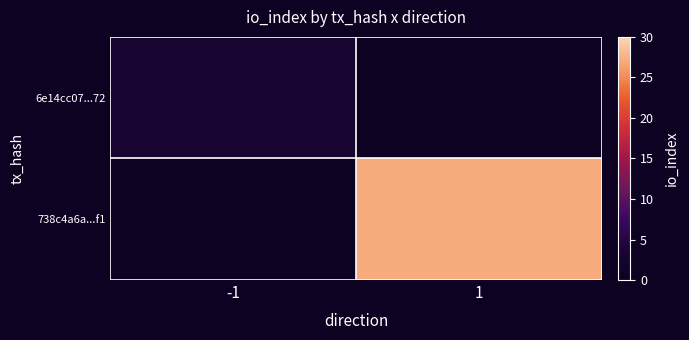

Reading right to left, what are all the values shown in this chart?

6e14cc07...72: 1=0	-1=3
738c4a6a...f1: 1=27	-1=0